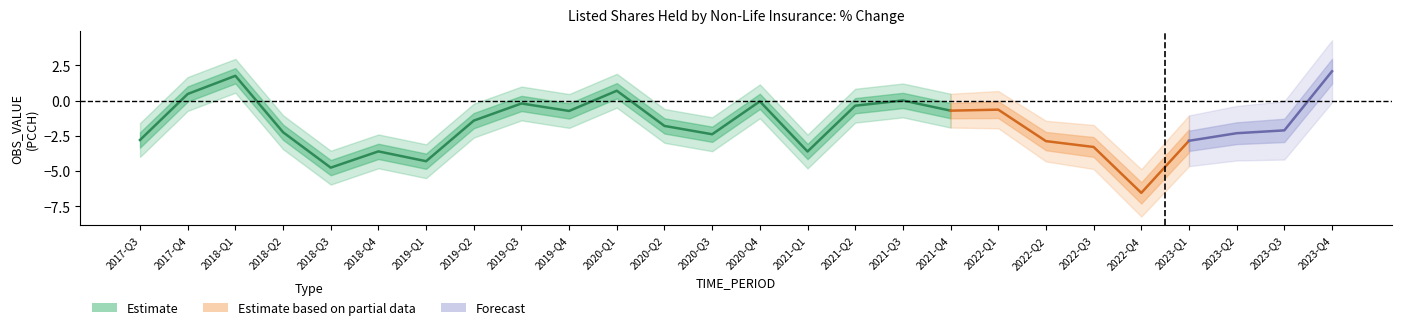

How many interior local peaks (higher than both neighbors) does the data have?

7